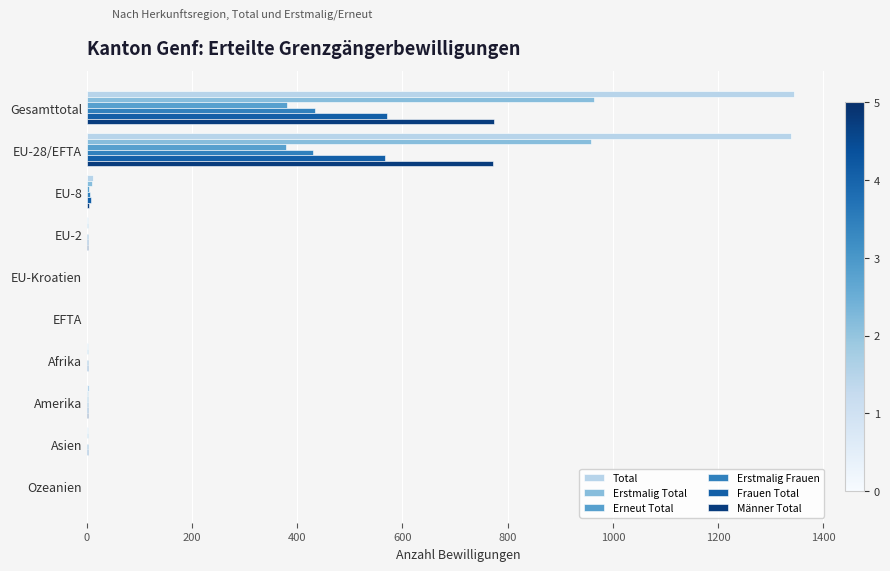

How many categories are shown in the chart?

10